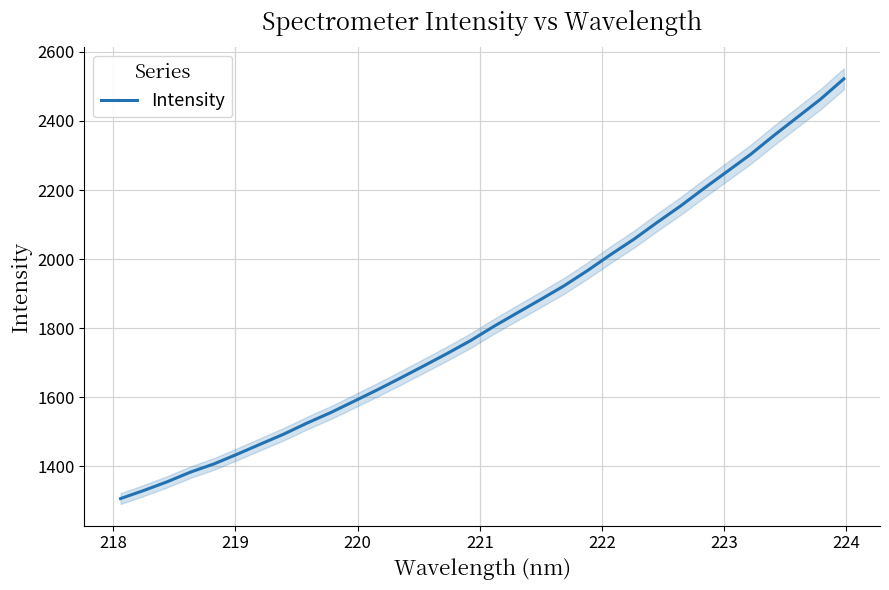

How many lines are shown in the chart?

1